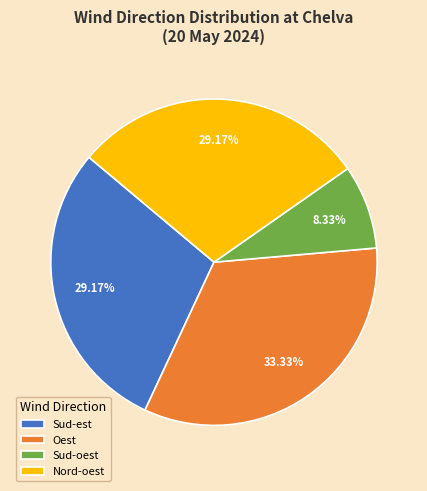

True or false: Nord-oest accounts for 47% of the total.

False